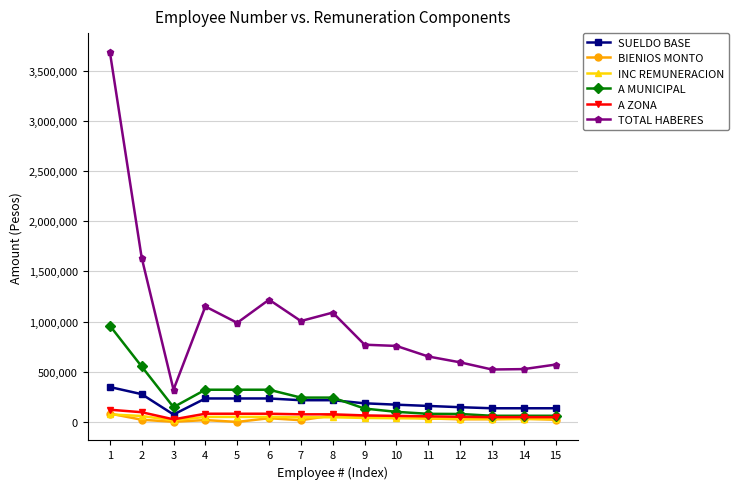

Is the value of A MUNICIPAL at 6 greater than the value of INC REMUNERACION at 13?

Yes